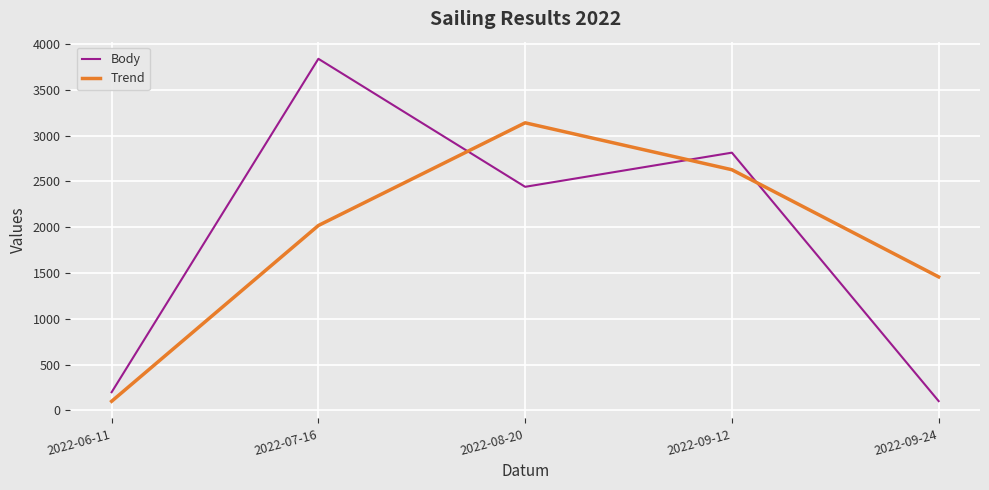

At which category does Body reach its first local valley?

2022-08-20